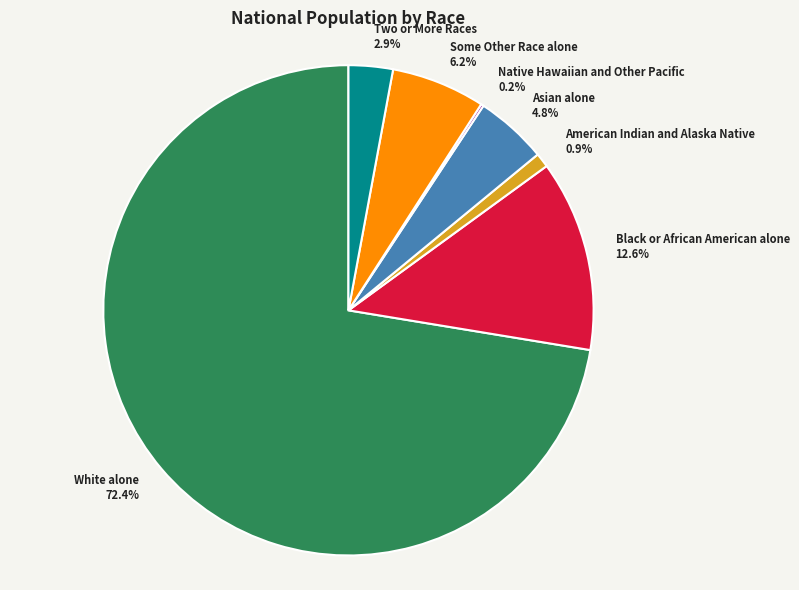

Is White alone the majority of the pie?

Yes